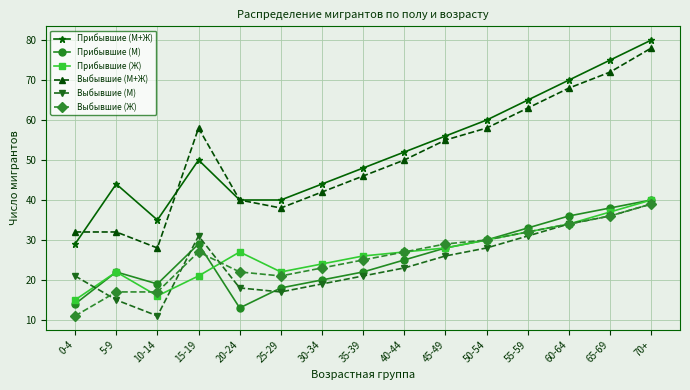

What is the label of the 1st point from the left?

0-4